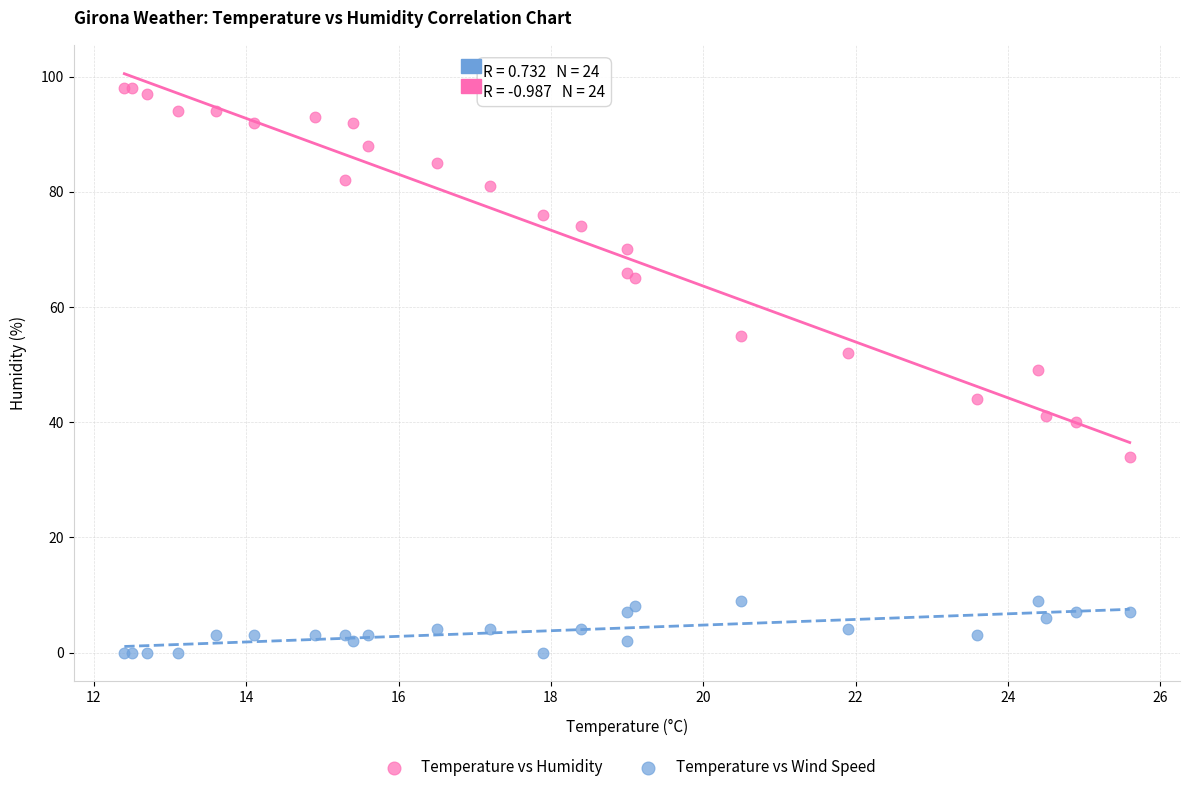

Which series reaches the maximum Y coordinate?

Temperature vs Humidity